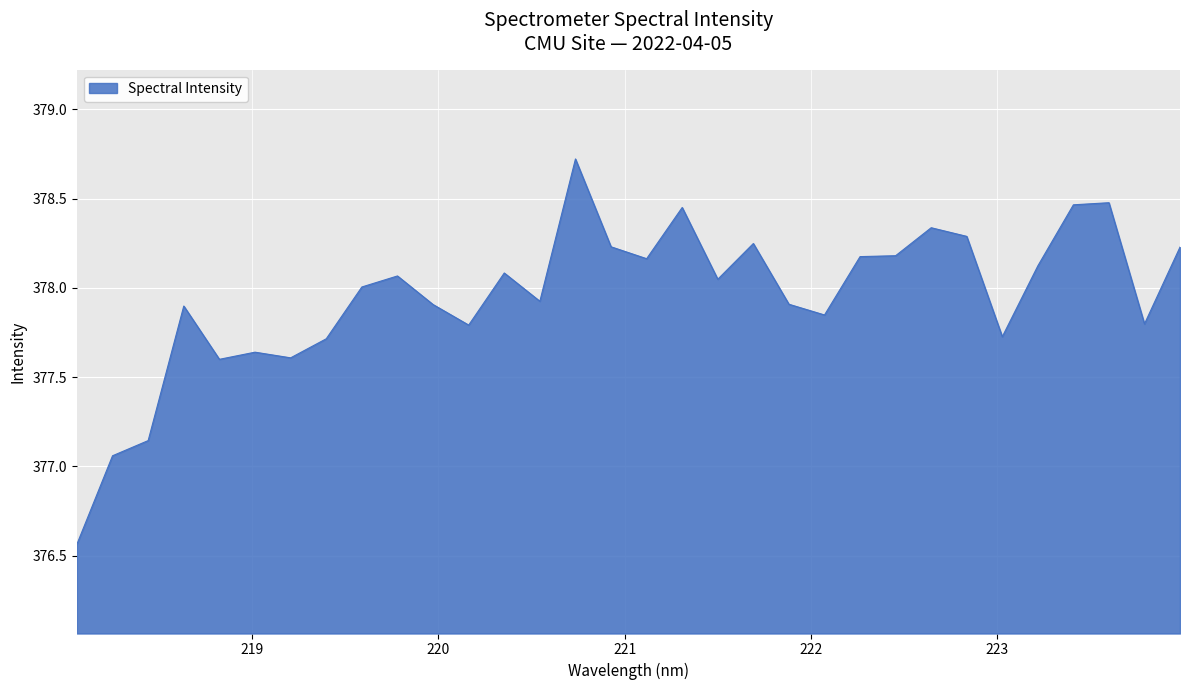

What is the greatest value displayed?

378.7